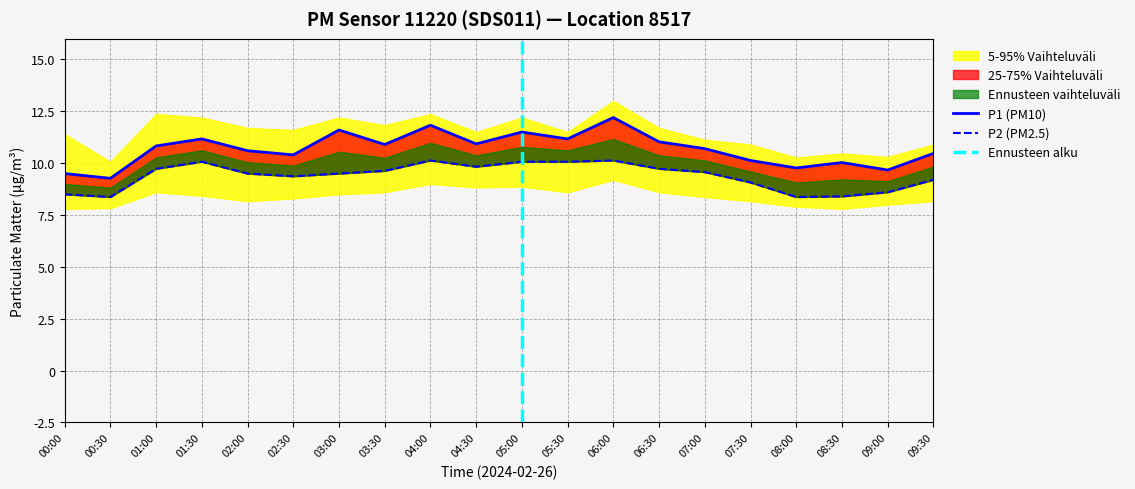

Rank the series by their average value, from lowest to highest.

P2, P1